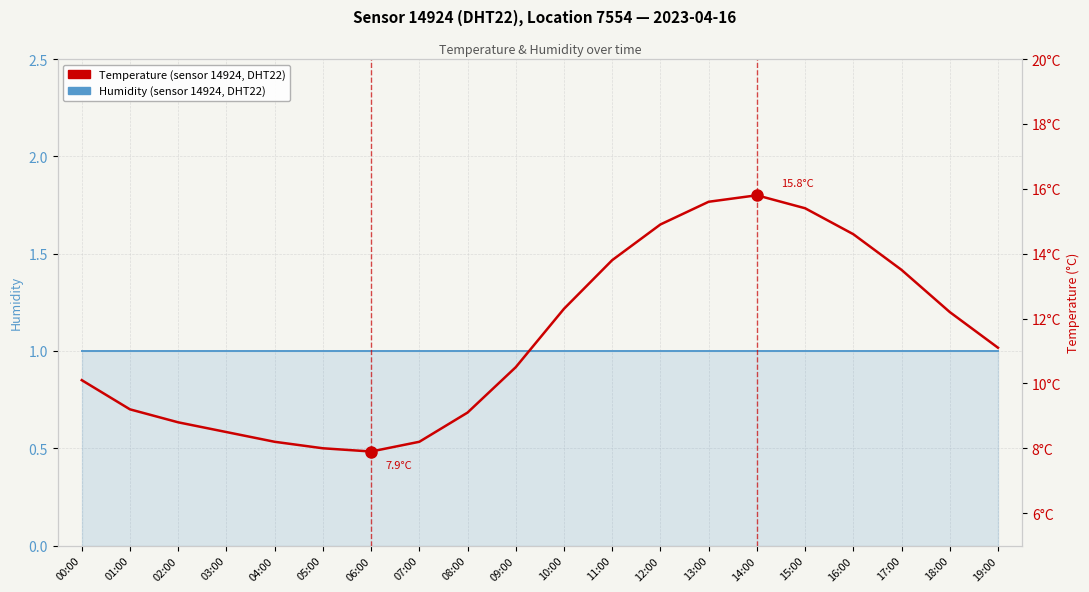

What is the average value of the Temperature (sensor 14924, DHT22) series?

11.4